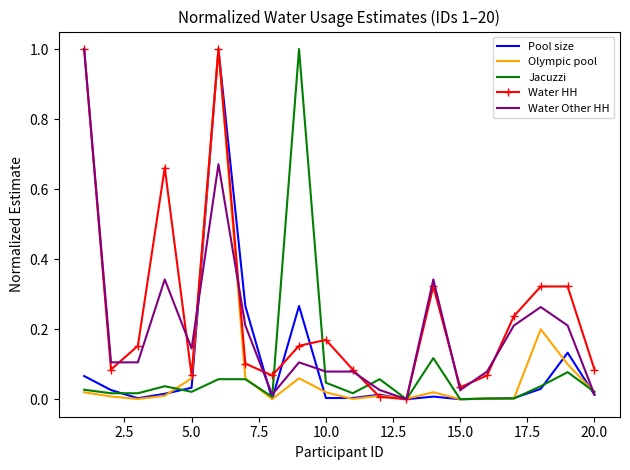

True or false: Water HH has more than 1 points higher than both neighbors.

True